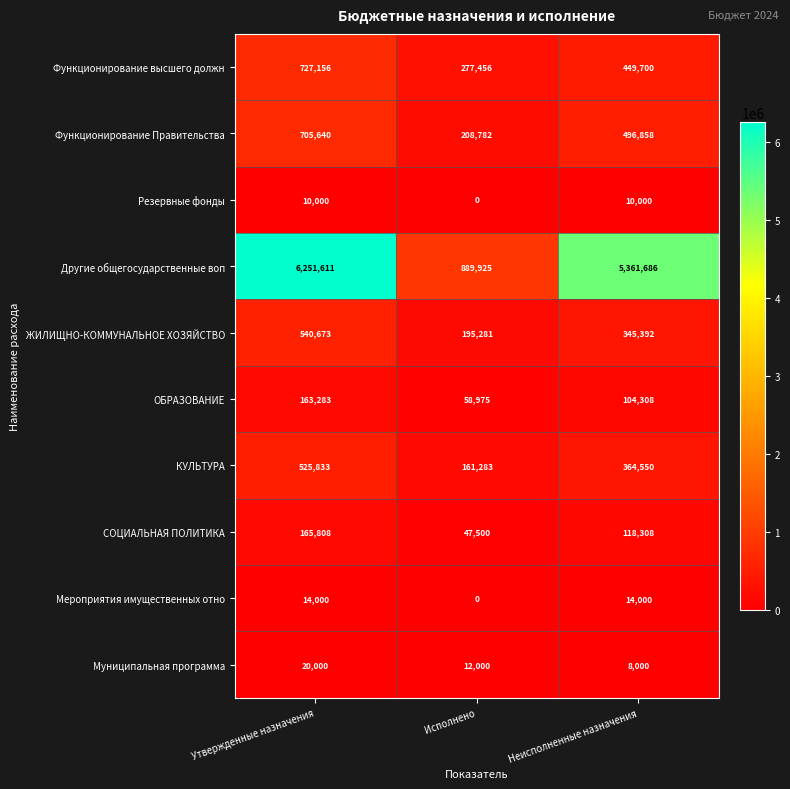

Rank the series at Утвержденные назначения from highest to lowest value.

Другие общегосударственные воп, Функционирование высшего должн, Функционирование Правительства, ЖИЛИЩНО-КОММУНАЛЬНОЕ ХОЗЯЙСТВО, КУЛЬТУРА, СОЦИАЛЬНАЯ ПОЛИТИКА, ОБРАЗОВАНИЕ, Муниципальная программа, Мероприятия имущественных отно, Резервные фонды